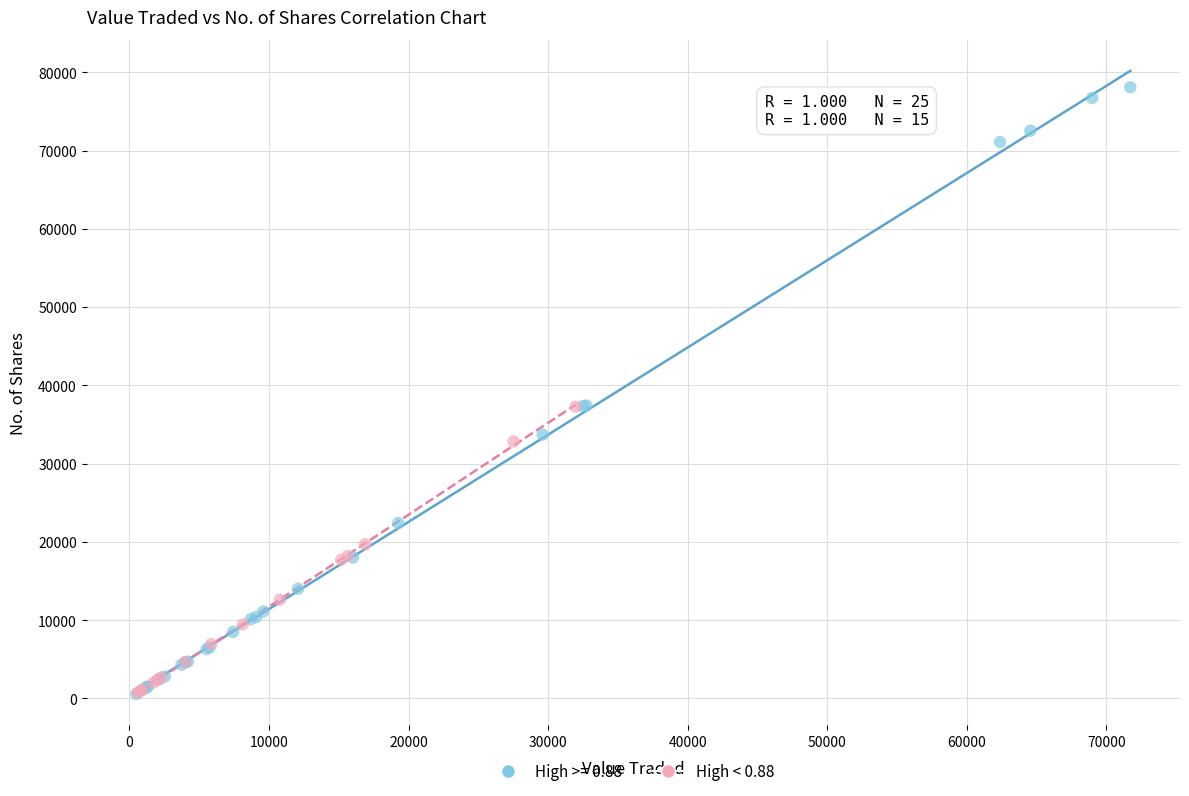

Which series contains the highest Y value?

High >= 0.88